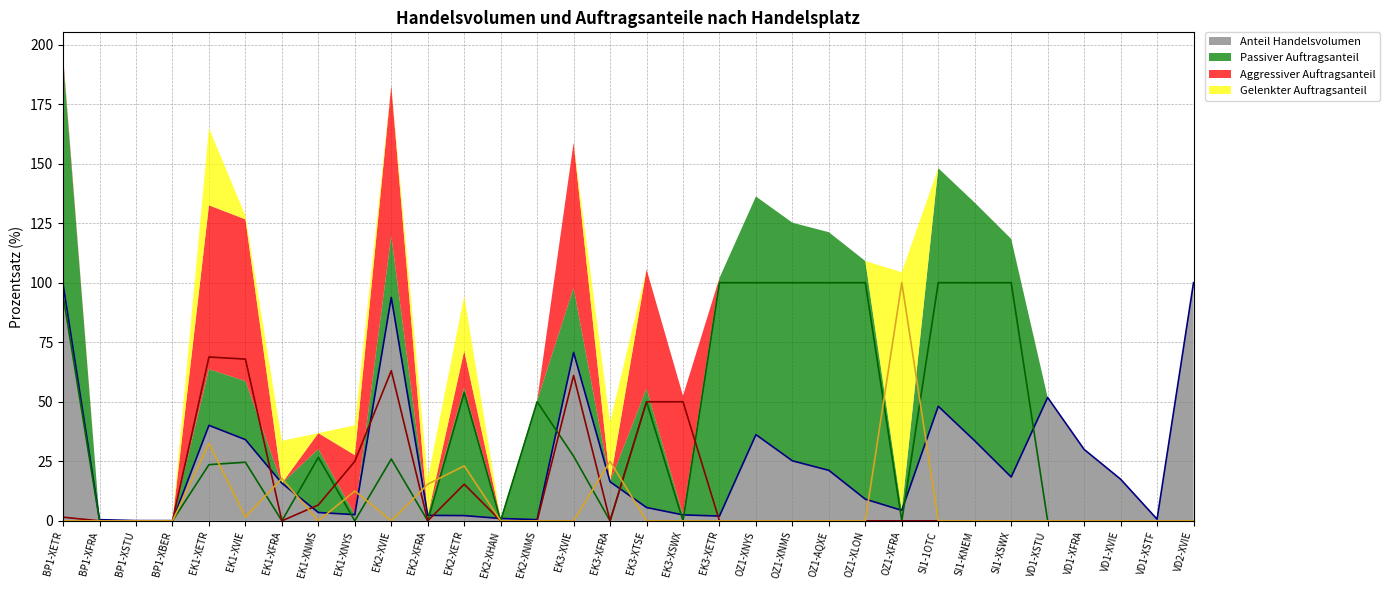

What position from the left is SI1-1OTC?

25